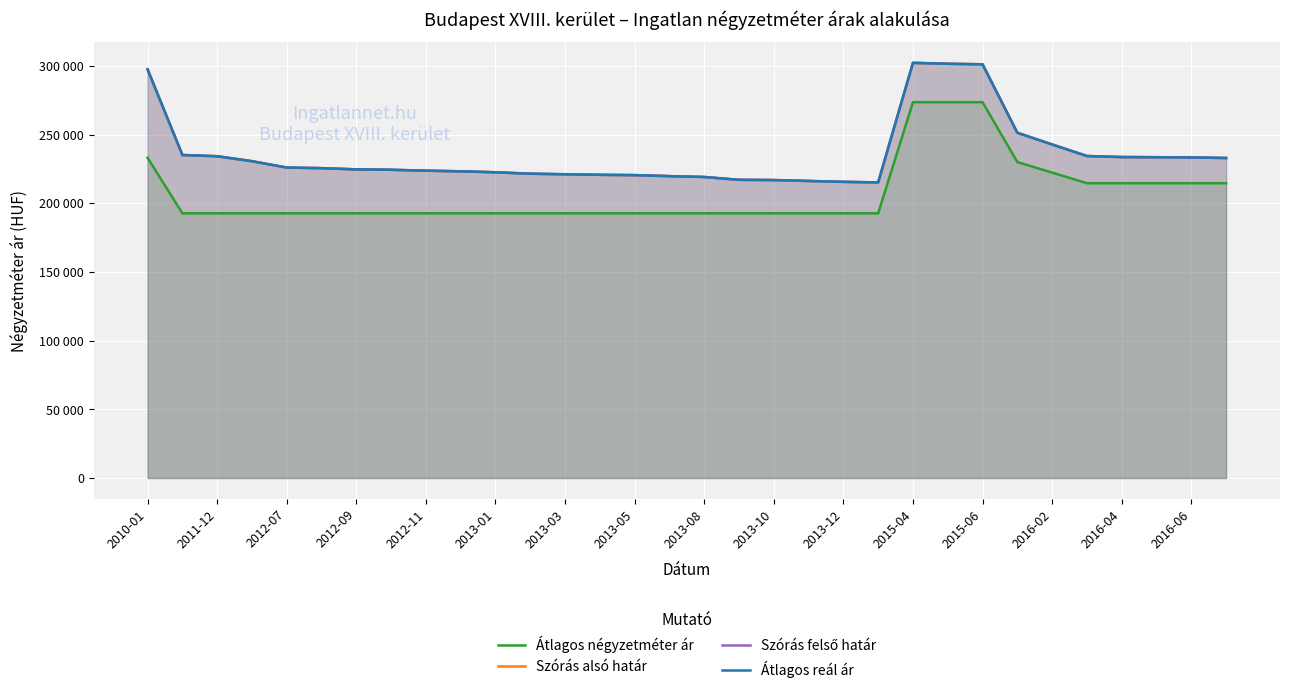

Is it true that Szórás felső határ equals 292528 at 2013-12?

False